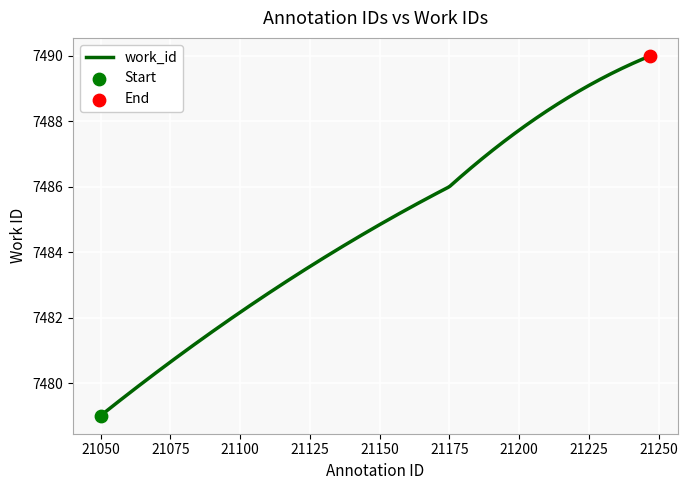

What is the smallest value displayed?

7479.0